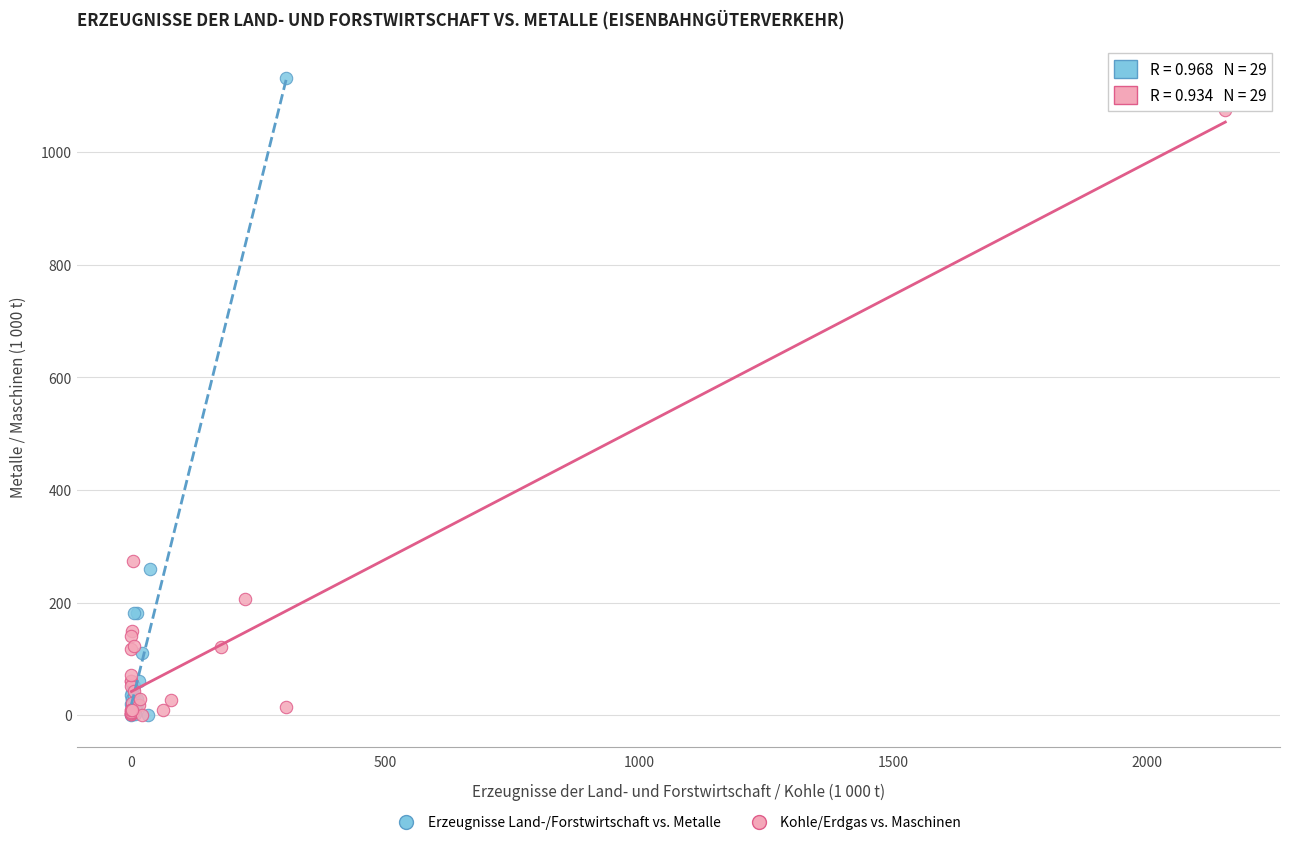

Which series has the largest Y range (max minus min)?

Erzeugnisse Land-/Forstwirtschaft vs. Metalle